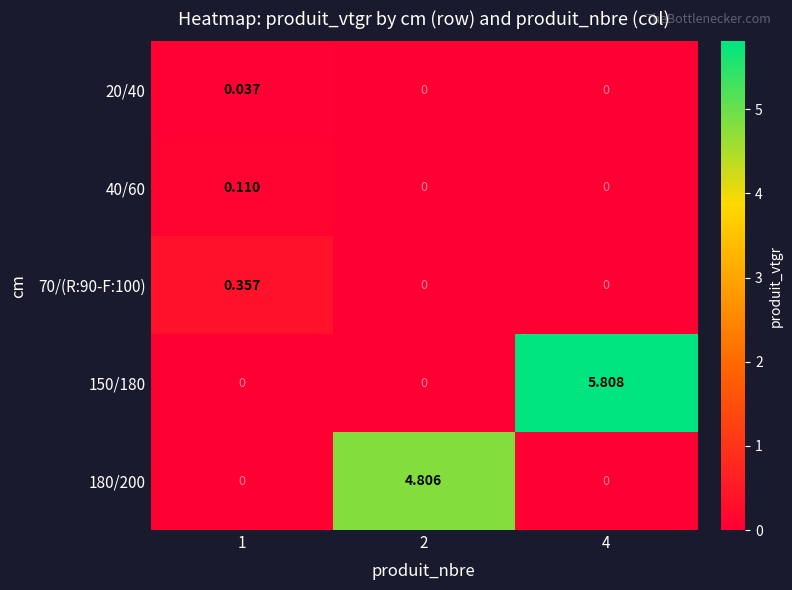

Is the value of 20/40 at 4 greater than the value of 150/180 at 4?

No